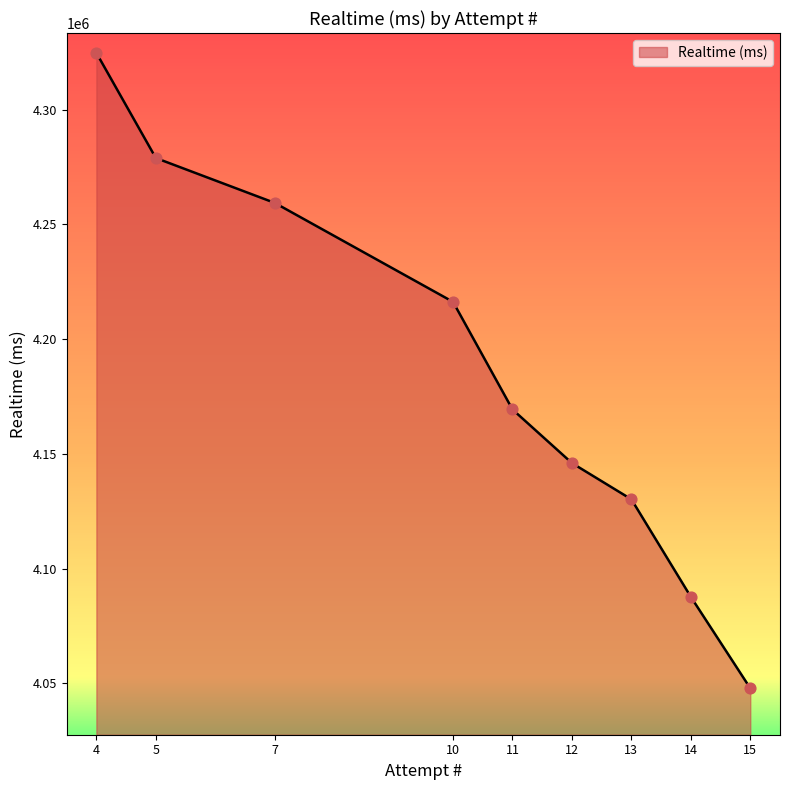

What is the ratio of the value at 13 to the value at 10?

1.0